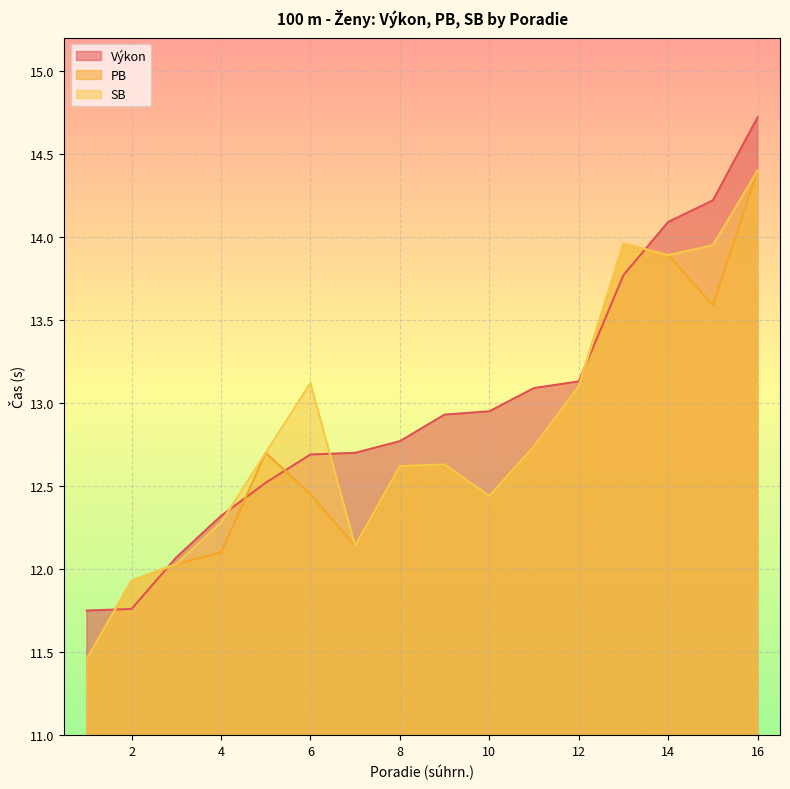

Which category has the lowest value in the PB series?

1